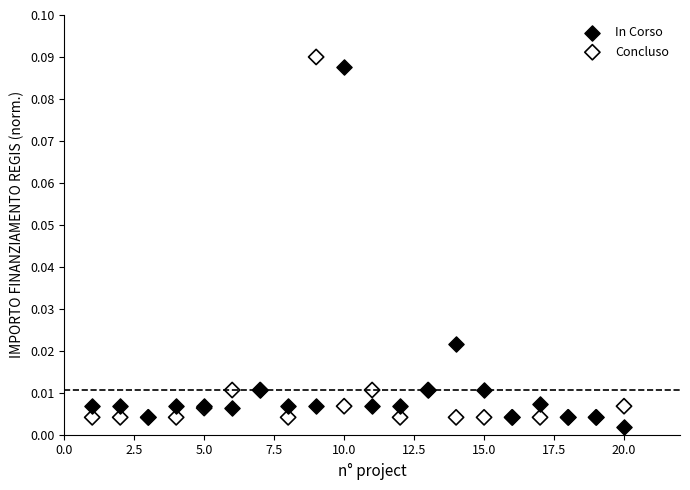

What is the X range (max minus min) for the scatter plot?

19.0